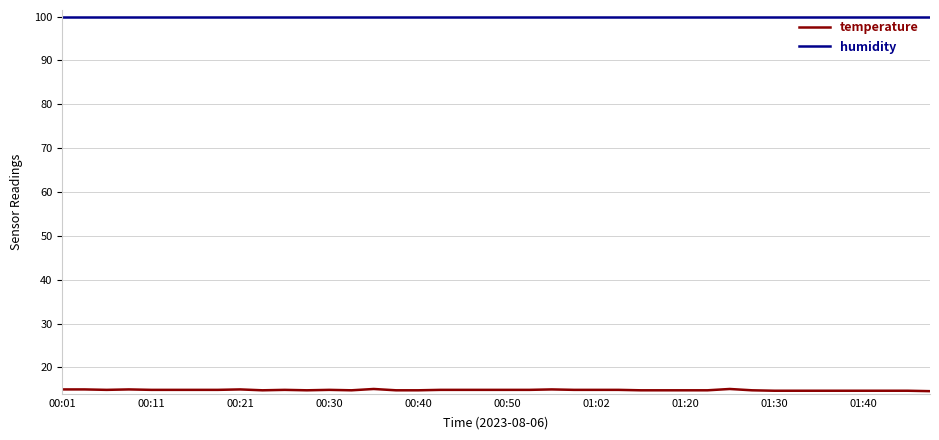

True or false: temperature and humidity intersect in this chart.

False